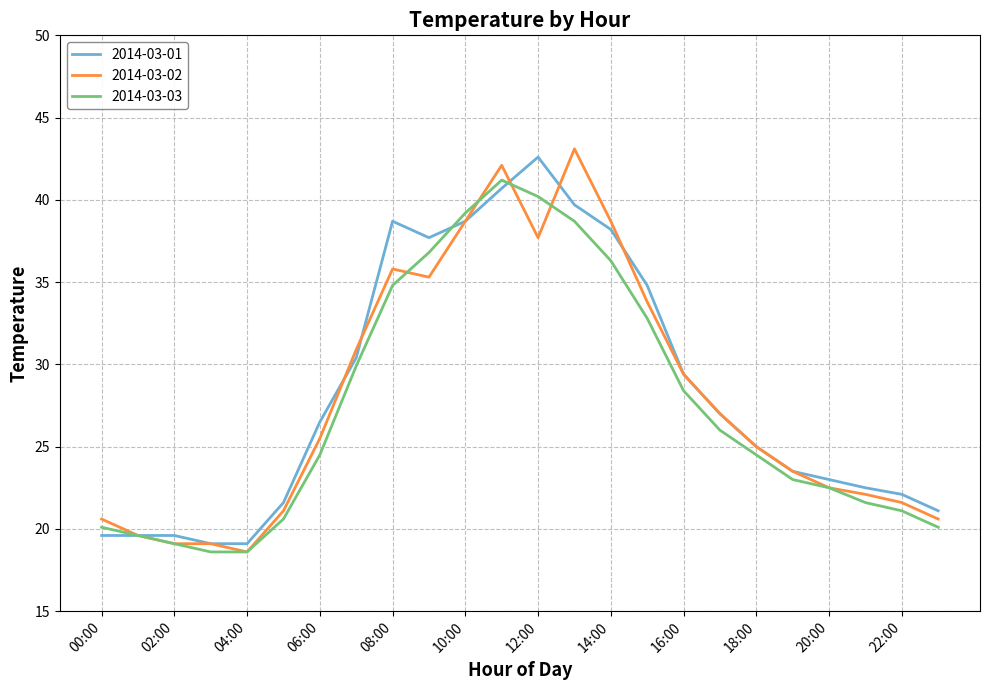

What is the minimum value shown in the chart?

18.6